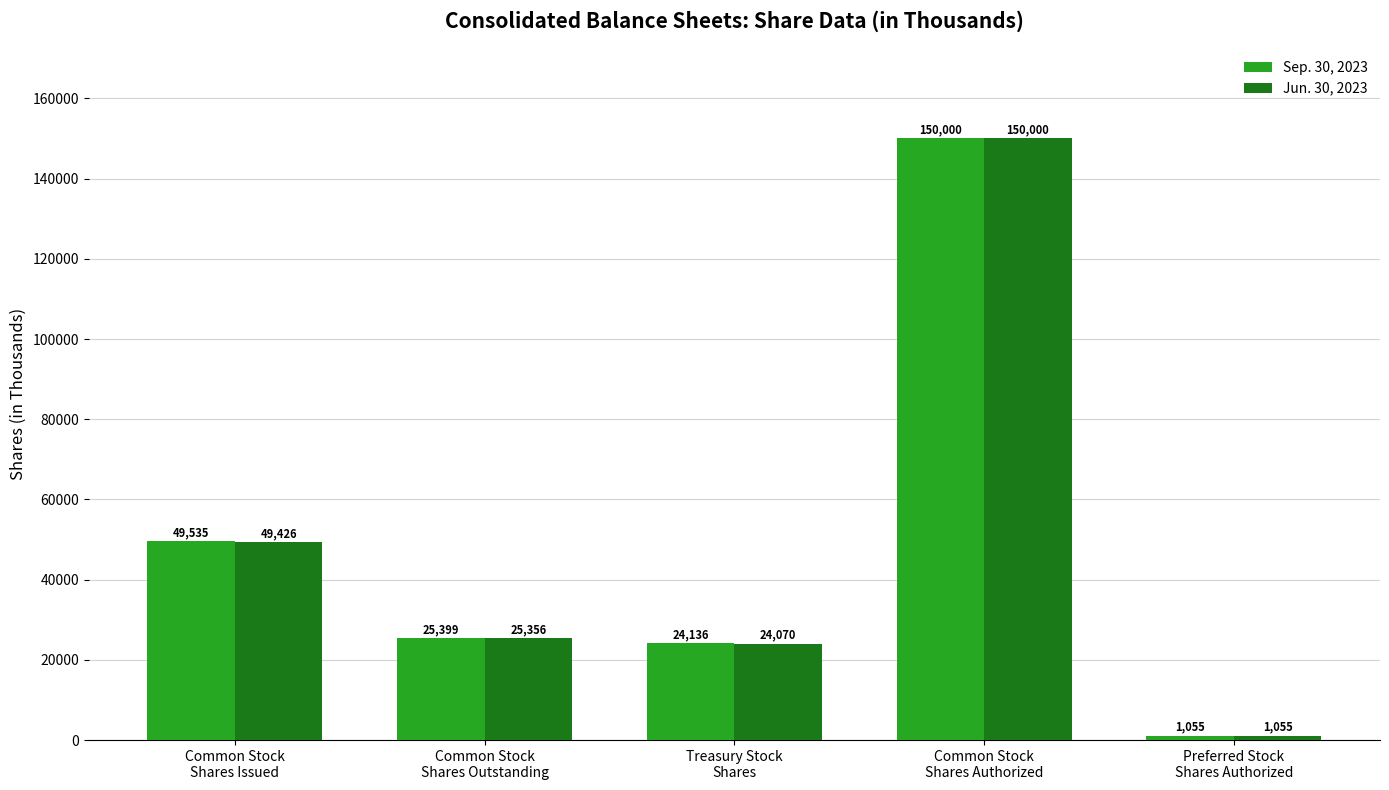

What is the difference between the second highest and second lowest values in the Jun. 30, 2023 series?

25356